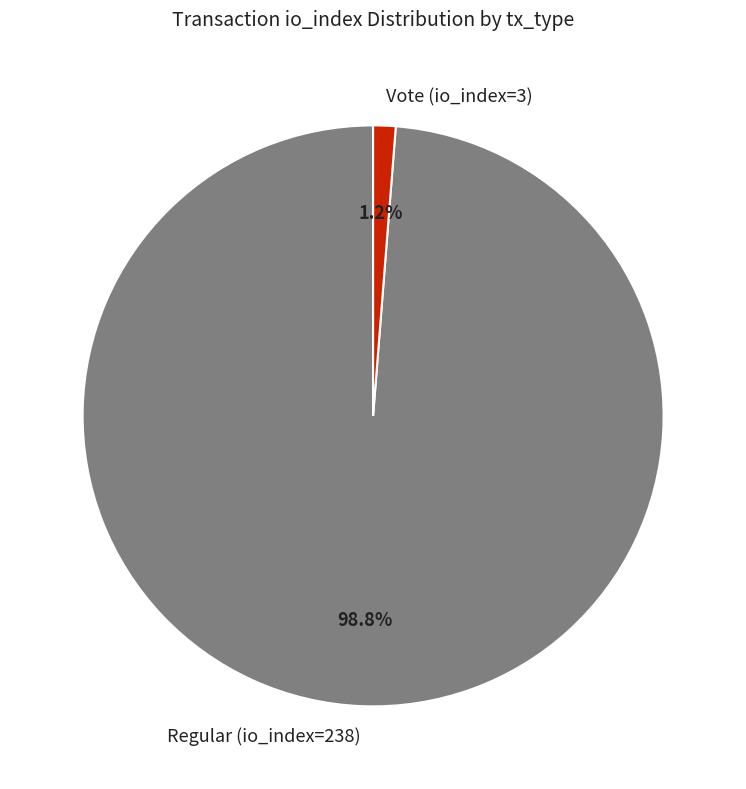

What percentage is the Regular (io_index=238) slice, to the nearest percent?

99%